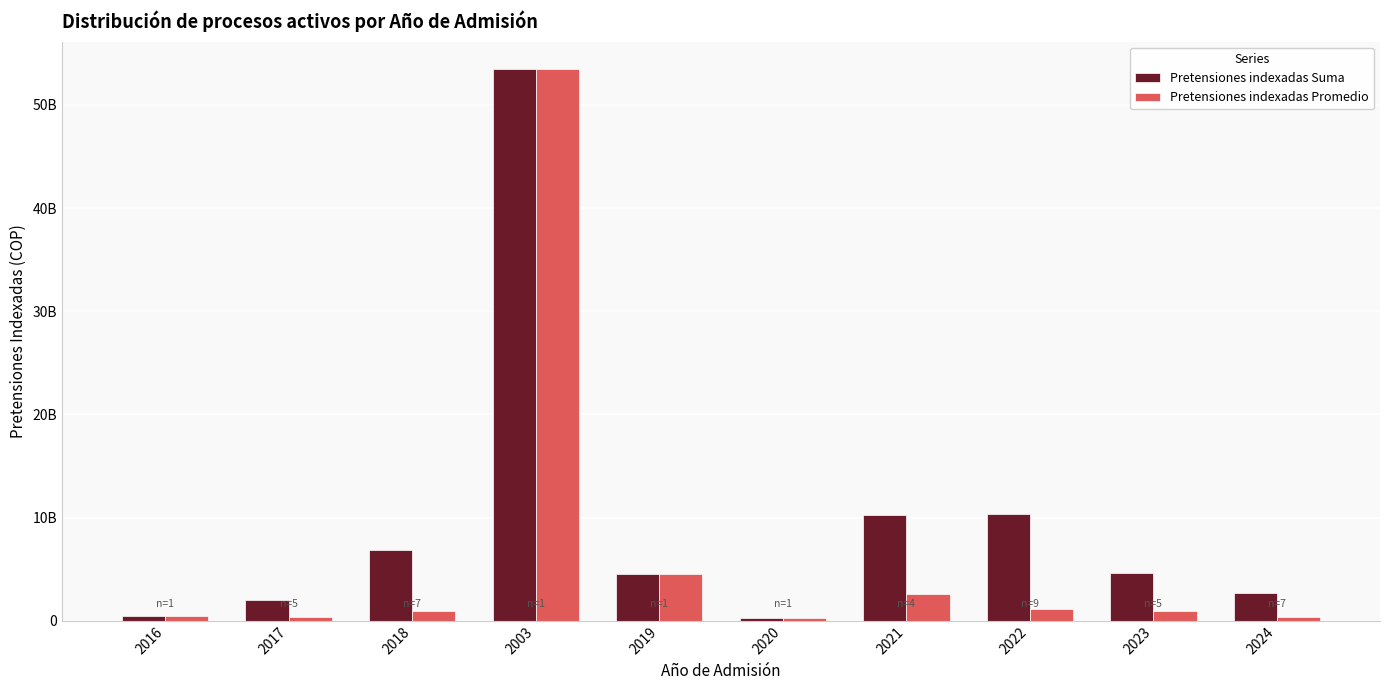

Are the bars horizontal?

No